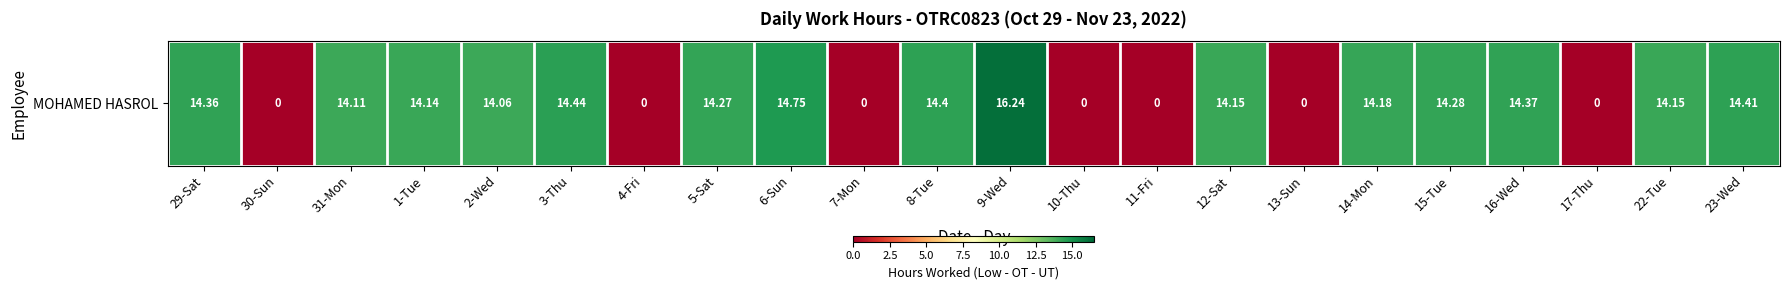

What is the difference between the values at 5-Sat and 30-Sun?

14.3